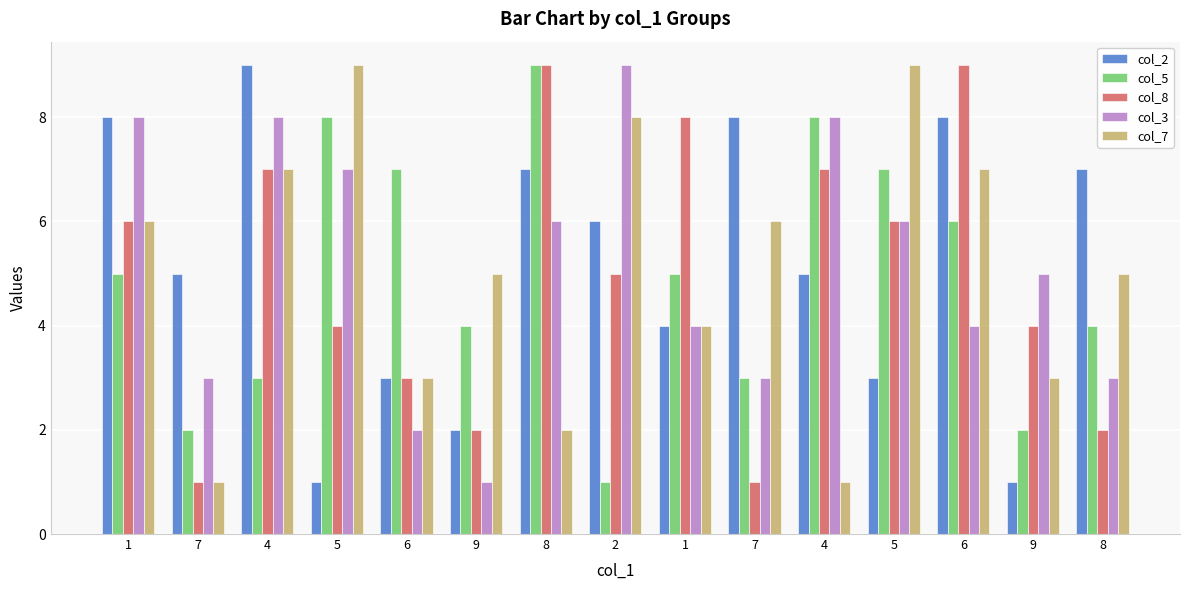

What is the spread (max minus min) of values at 4?

6